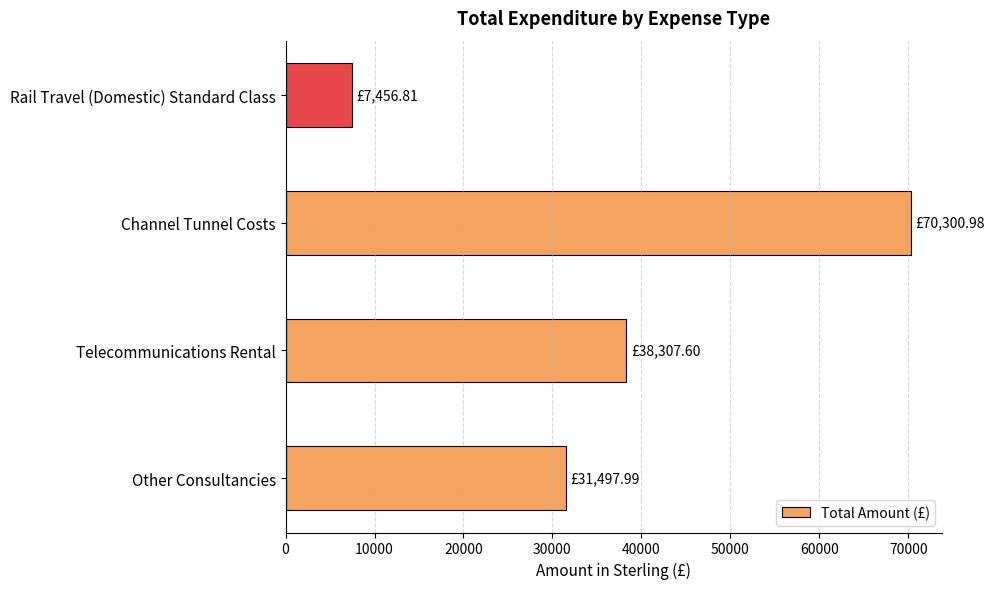

At which category does the chart reach its peak across all series?

Channel Tunnel Costs